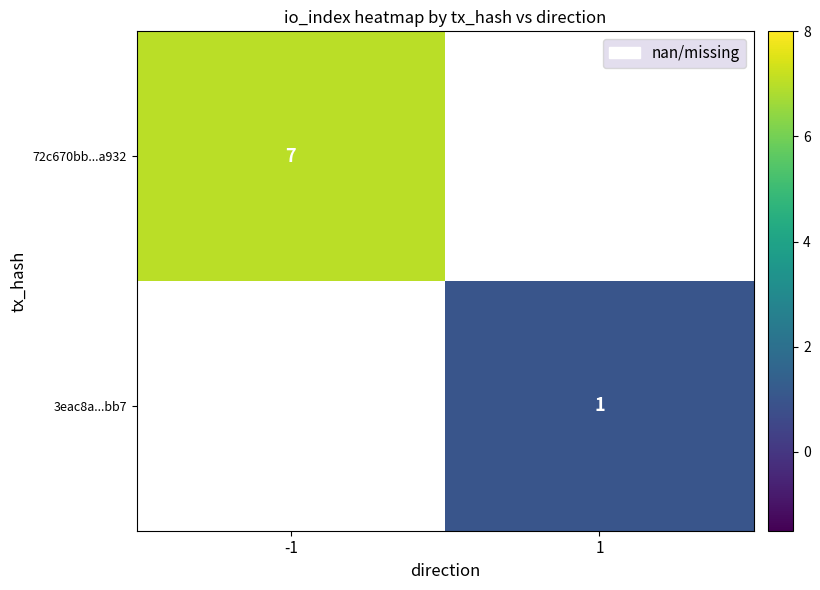

What is the smallest value displayed?

1.0